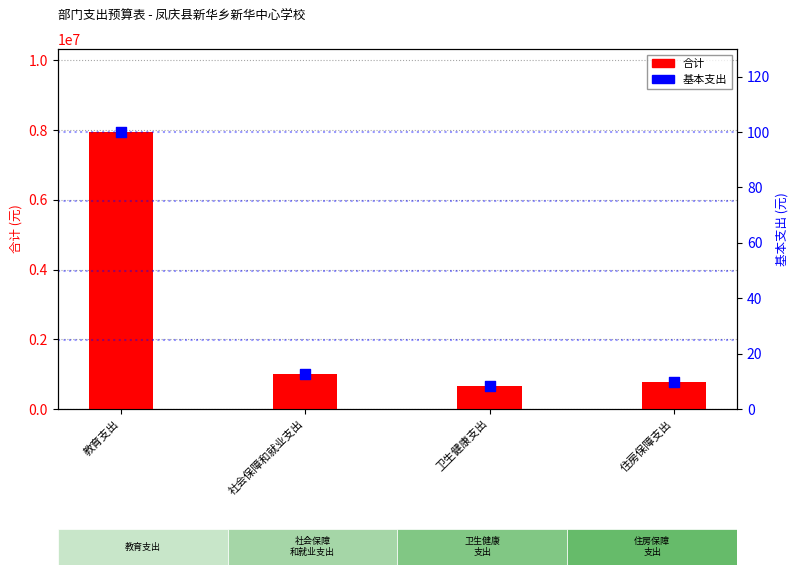

Which series contains the highest Y value?

合计